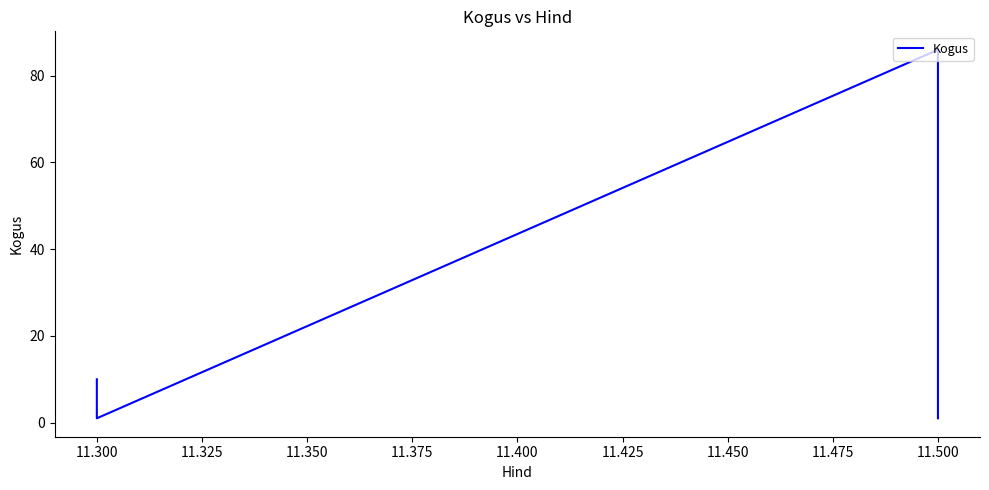

Count the number of data series in this chart.

1